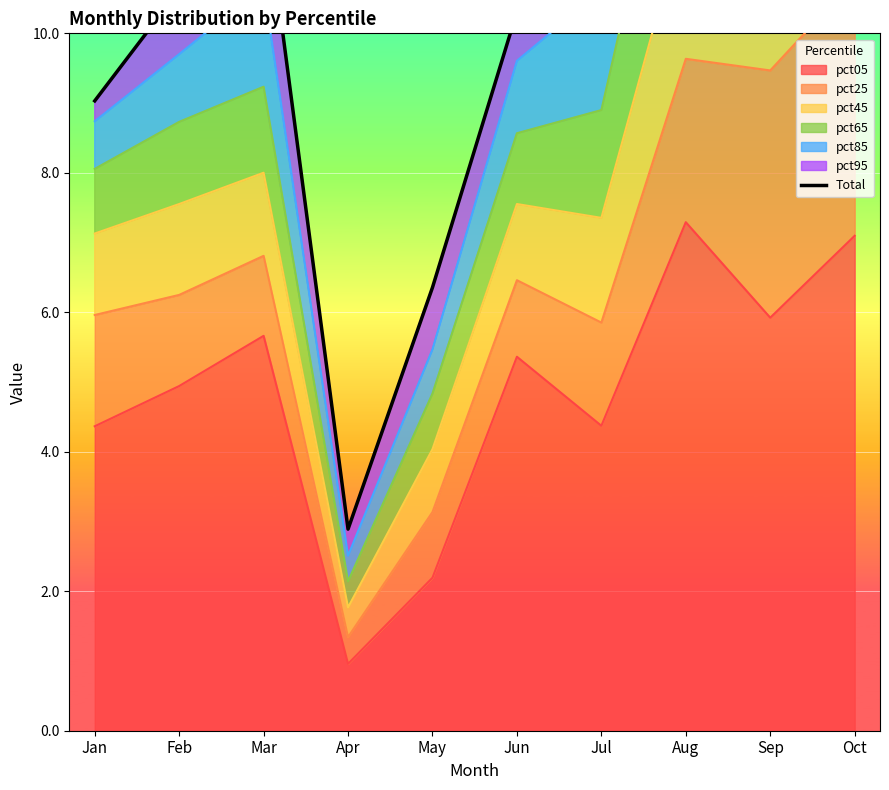

Is it true that the value at May is 3.3?

False